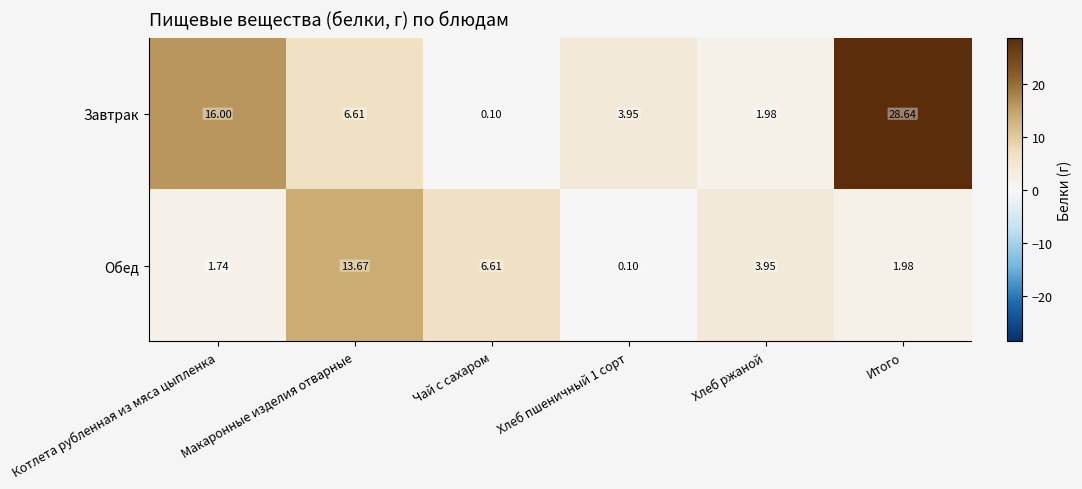

At which category is the sum across all series the highest?

Итого